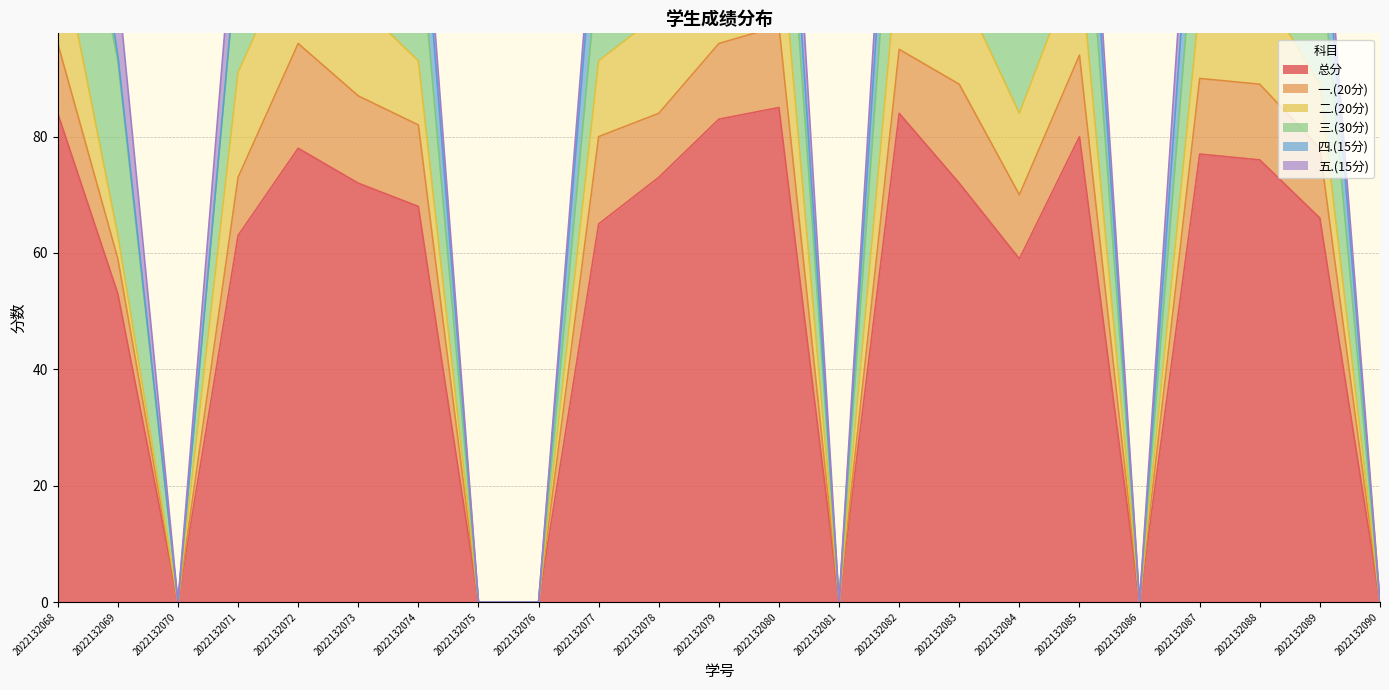

Reading left to right, extract all data points from this chart.

总分: 2022132068=84	2022132069=53	2022132070=0	2022132071=63	2022132072=78	2022132073=72	2022132074=68	2022132075=0	2022132076=0	2022132077=65	2022132078=73	2022132079=83	2022132080=85	2022132081=0	2022132082=84	2022132083=72	2022132084=59	2022132085=80	2022132086=0	2022132087=77	2022132088=76	2022132089=66	2022132090=0
一.(20分): 2022132068=12	2022132069=6	2022132070=0	2022132071=10	2022132072=18	2022132073=15	2022132074=14	2022132075=0	2022132076=0	2022132077=15	2022132078=11	2022132079=13	2022132080=14	2022132081=0	2022132082=11	2022132083=17	2022132084=11	2022132085=14	2022132086=0	2022132087=13	2022132088=13	2022132089=12	2022132090=0
二.(20分): 2022132068=19	2022132069=4	2022132070=0	2022132071=18	2022132072=18	2022132073=16	2022132074=11	2022132075=0	2022132076=0	2022132077=13	2022132078=17	2022132079=16	2022132080=19	2022132081=0	2022132082=18	2022132083=17	2022132084=14	2022132085=17	2022132086=0	2022132087=13	2022132088=17	2022132089=11	2022132090=0
三.(30分): 2022132068=30	2022132069=30	2022132070=0	2022132071=22	2022132072=24	2022132073=30	2022132074=24	2022132075=0	2022132076=0	2022132077=18	2022132078=24	2022132079=26	2022132080=28	2022132081=0	2022132082=30	2022132083=24	2022132084=26	2022132085=28	2022132086=0	2022132087=24	2022132088=30	2022132089=24	2022132090=0
四.(15分): 2022132068=14	2022132069=1	2022132070=0	2022132071=0	2022132072=9	2022132073=11	2022132074=13	2022132075=0	2022132076=0	2022132077=14	2022132078=12	2022132079=15	2022132080=11	2022132081=0	2022132082=15	2022132083=14	2022132084=6	2022132085=13	2022132086=0	2022132087=15	2022132088=9	2022132089=13	2022132090=0
五.(15分): 2022132068=9	2022132069=12	2022132070=0	2022132071=13	2022132072=9	2022132073=0	2022132074=6	2022132075=0	2022132076=0	2022132077=5	2022132078=9	2022132079=13	2022132080=13	2022132081=0	2022132082=10	2022132083=0	2022132084=2	2022132085=8	2022132086=0	2022132087=12	2022132088=7	2022132089=6	2022132090=0